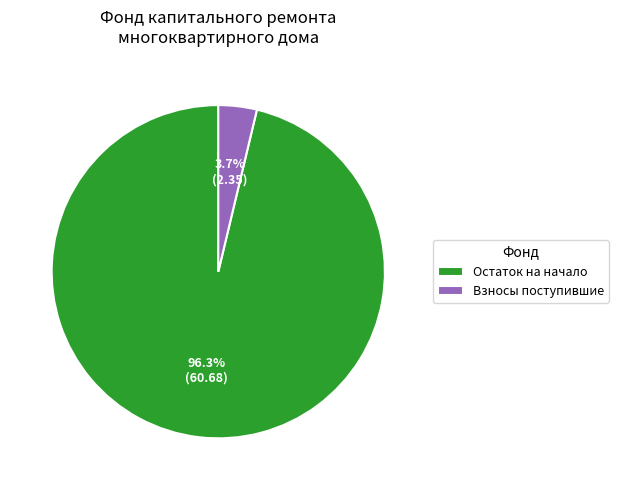

Which slice is the smallest?

Взносы поступившие